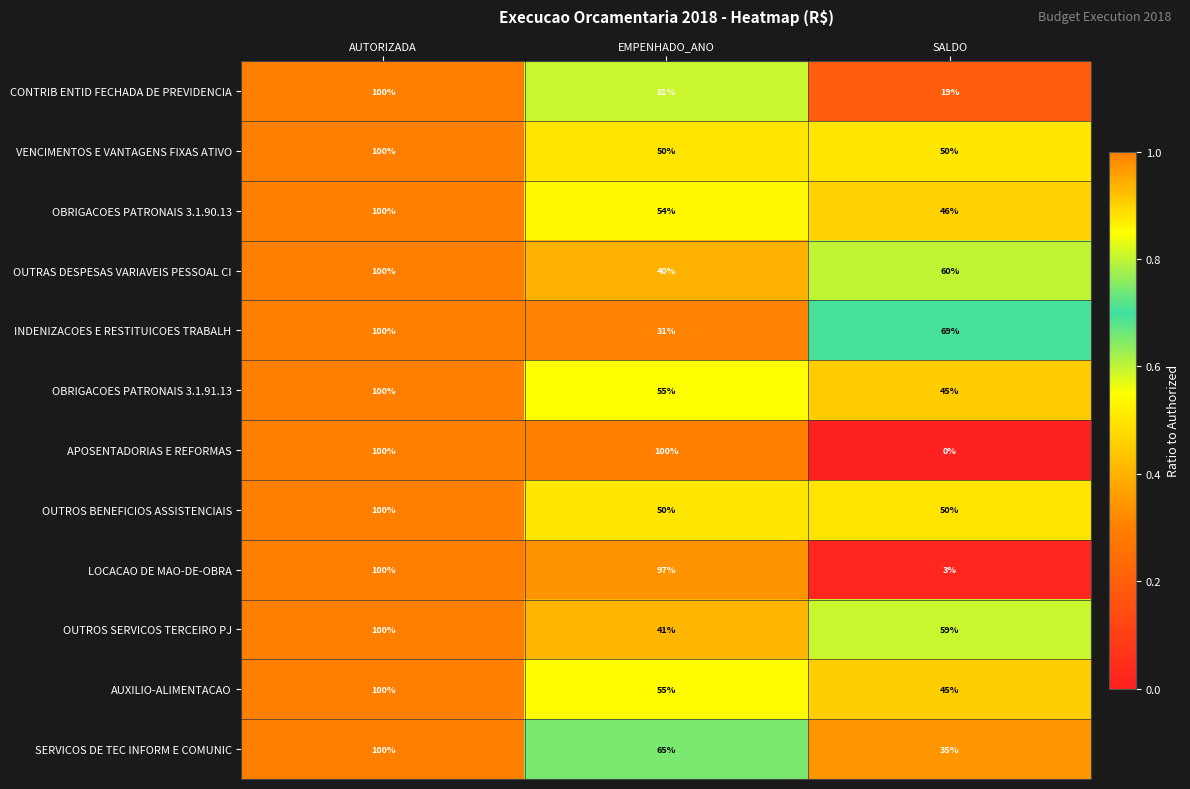

At which category is the sum across all series the highest?

AUTORIZADA